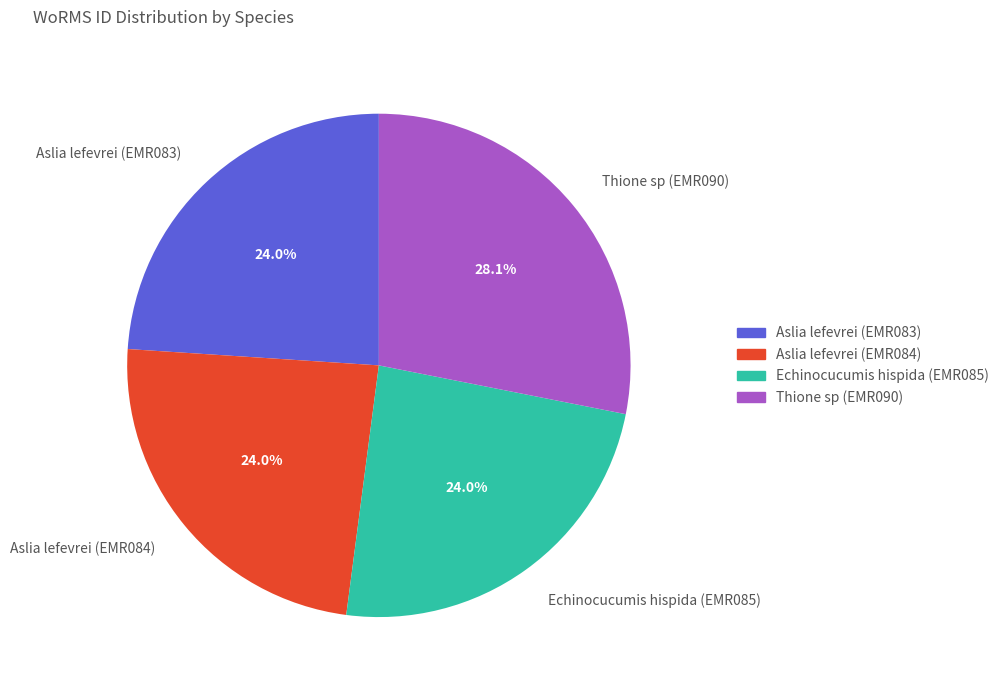

To the nearest percent, what is the difference between the largest and smallest slice percentages?

4%